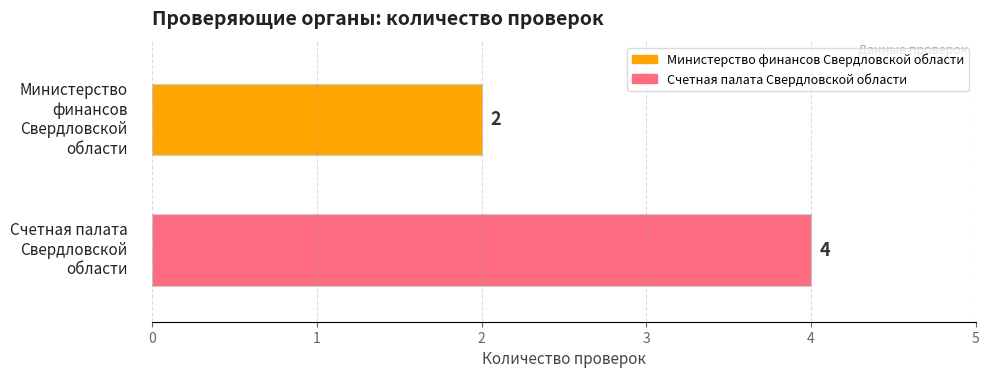

What is the sum of the values at Счетная палата
Свердловской области and Министерство финансов
Свердловской области?

6